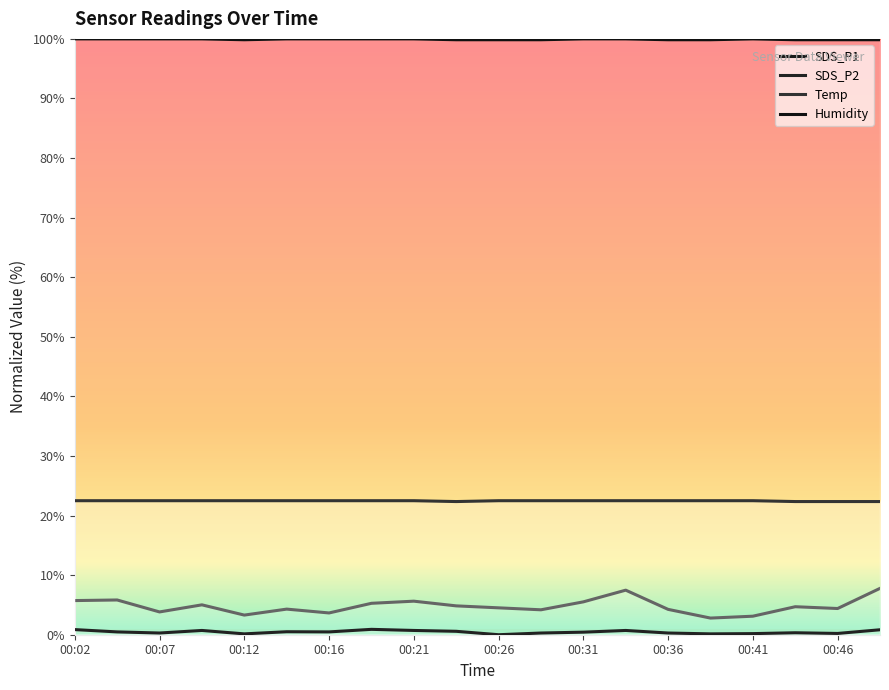

Reading left to right, extract all data points from this chart.

SDS_P1: 5.7	5.8	3.8	5.0	3.3	4.3	3.7	5.3	5.6	4.8	4.5	4.2	5.5	7.5	4.3	2.8	3.1	4.7	4.4	7.8
SDS_P2: 0.9	0.5	0.3	0.7	0.1	0.5	0.5	0.9	0.7	0.6	0.0	0.3	0.4	0.7	0.3	0.1	0.2	0.3	0.2	0.8
Temp: 22.5	22.5	22.5	22.5	22.5	22.5	22.5	22.5	22.5	22.3	22.5	22.5	22.5	22.5	22.5	22.5	22.5	22.3	22.3	22.3
Humidity: 100.0	100.0	100.0	100.0	99.9	100.0	100.0	100.0	100.0	99.9	99.9	99.9	100.0	100.0	99.9	99.9	100.0	99.9	99.9	99.9